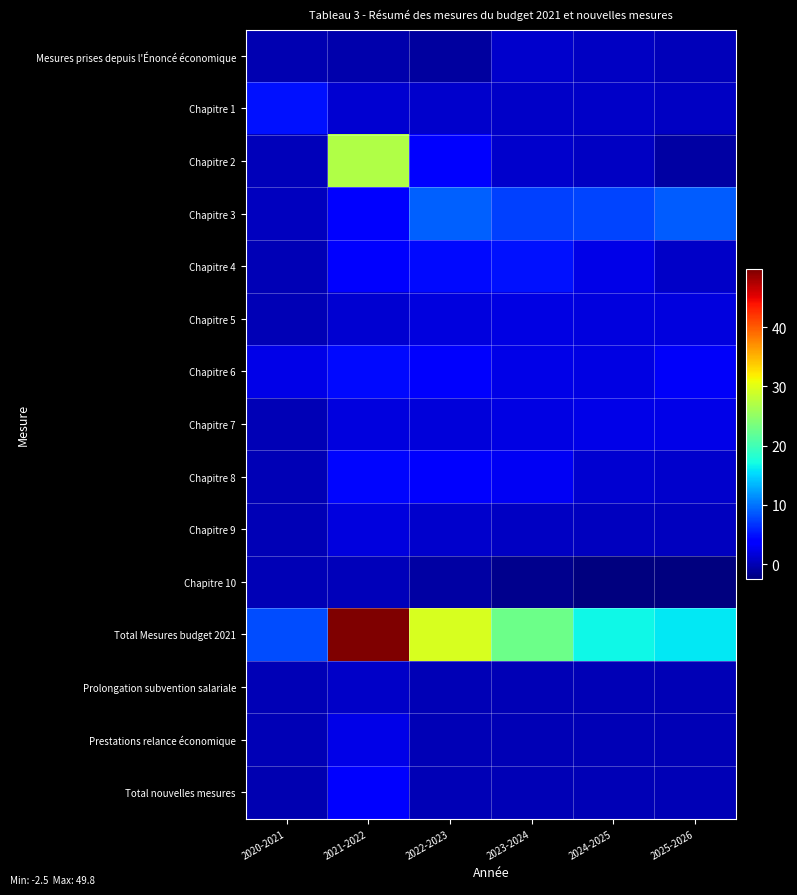

What is the total value across all series at 2024-2025?

34.5